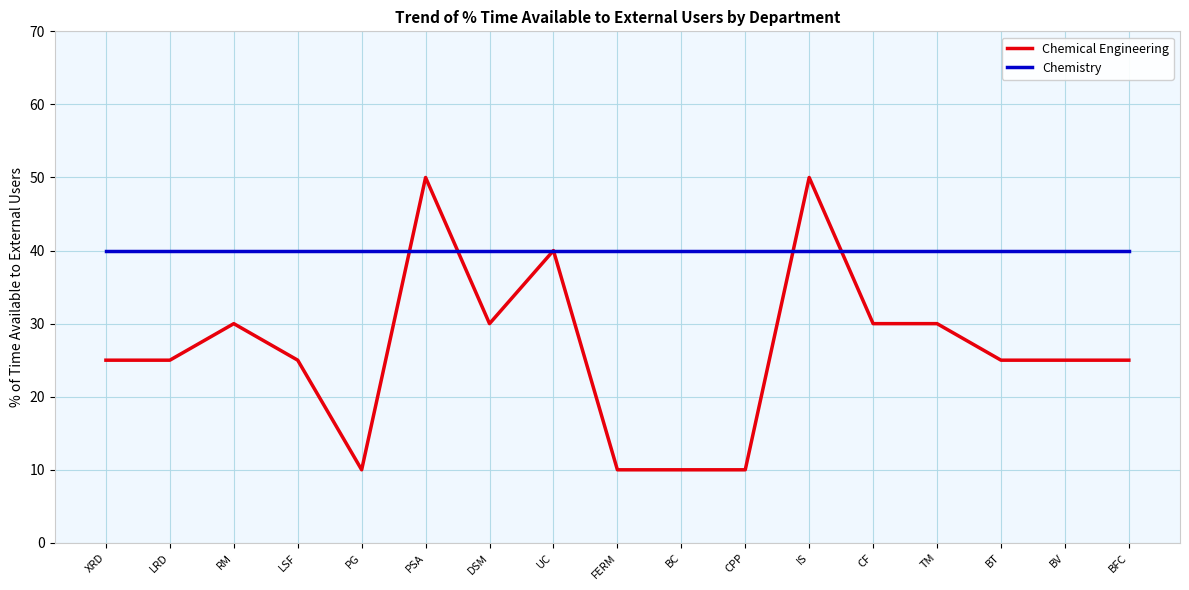

What is the difference between the highest and lowest values at BC?

30